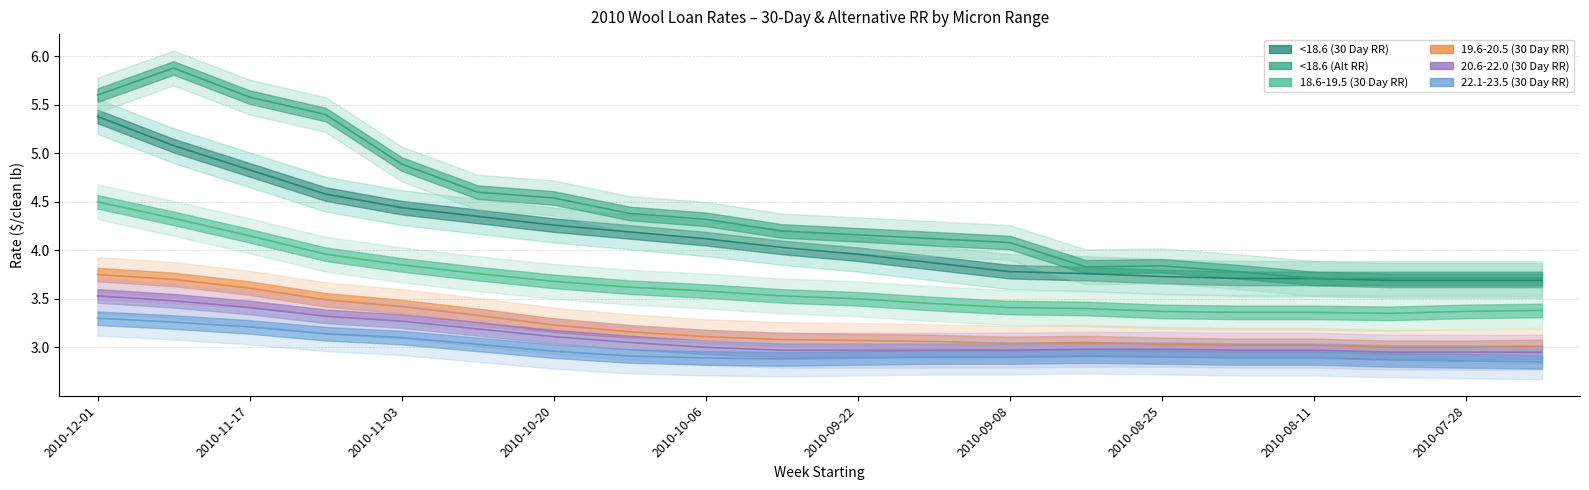

What is the total value across all series at 2010-11-17?

25.7